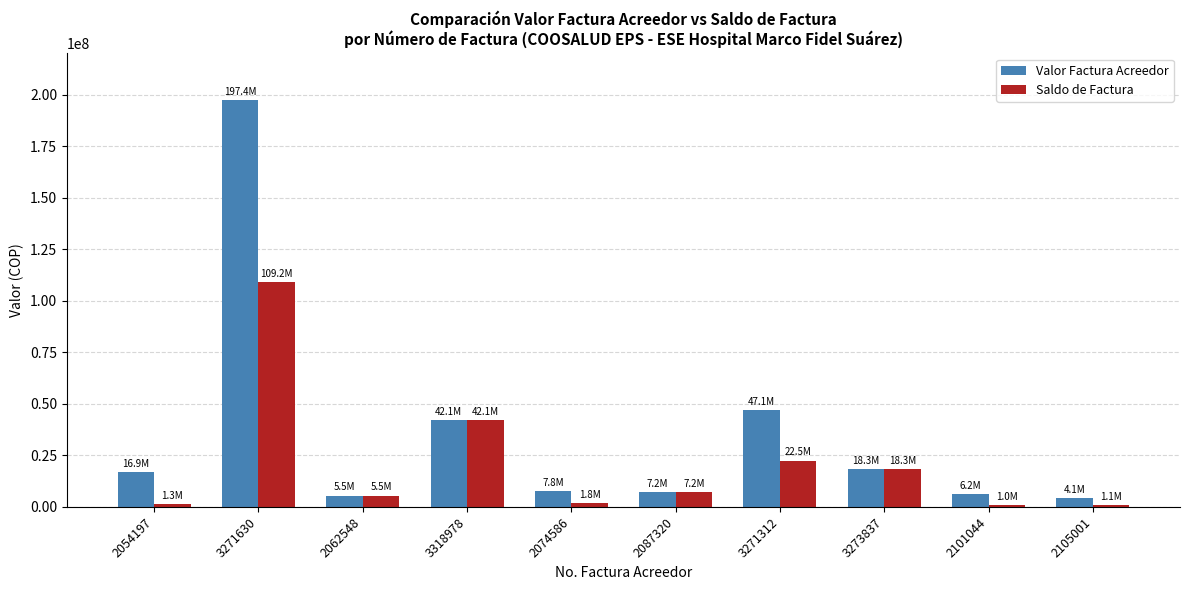

What is the greatest value displayed?

197376248